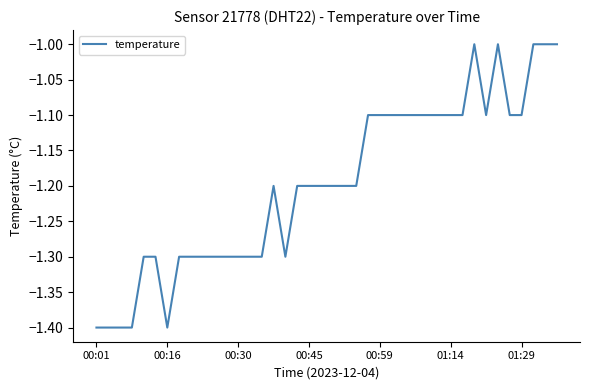

What is the minimum value shown in the chart?

-1.4